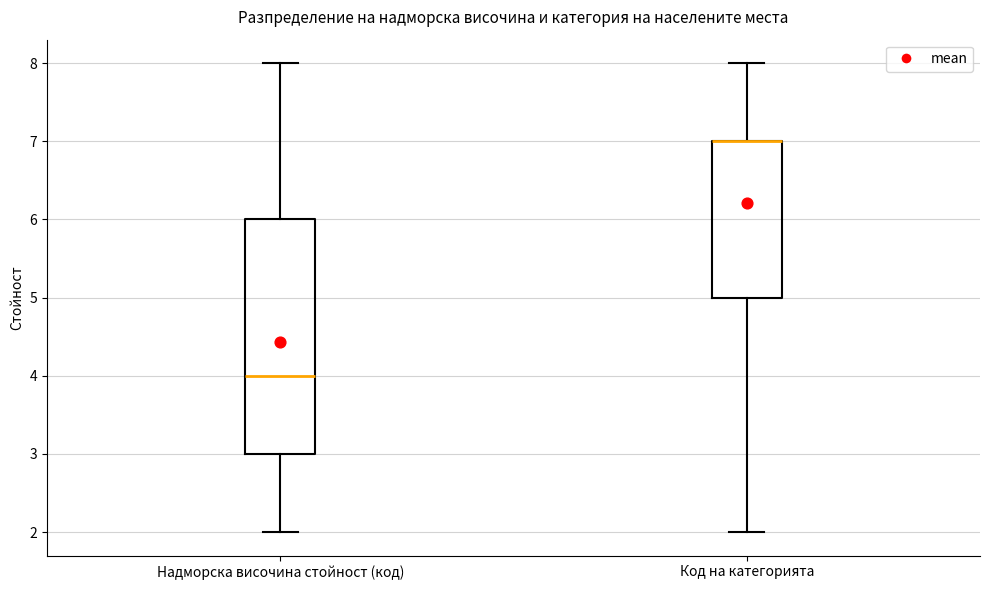

Reading left to right, transcribe this box plot: for each box, give where its median line is, the range the box spans, and where its two whiskers end, as read against the y-axis. The values are not printed on the chart, so give them approximately, as read against the axis.

Надморска височина стойност (код): median 4, box 3 to 6, whiskers 2 to 8
Код на категорията: median 7 (drawn on the box's upper edge), box 5 to 7, whiskers 2 to 8